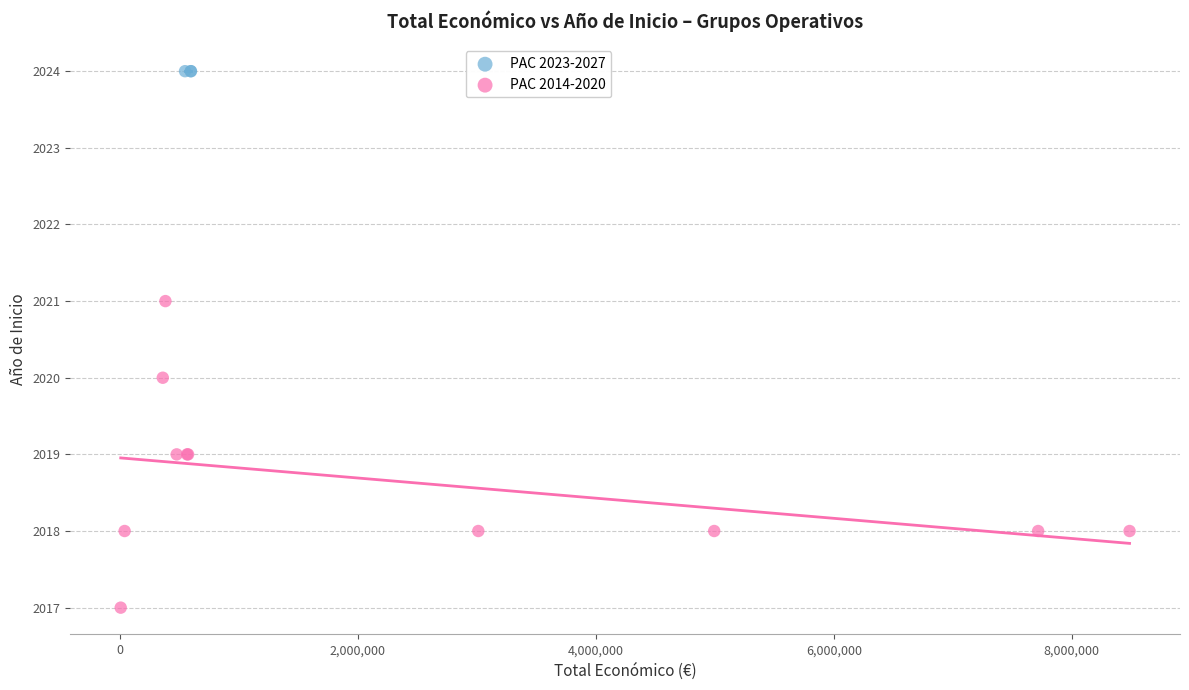

Which series reaches the minimum Y coordinate?

PAC 2014-2020